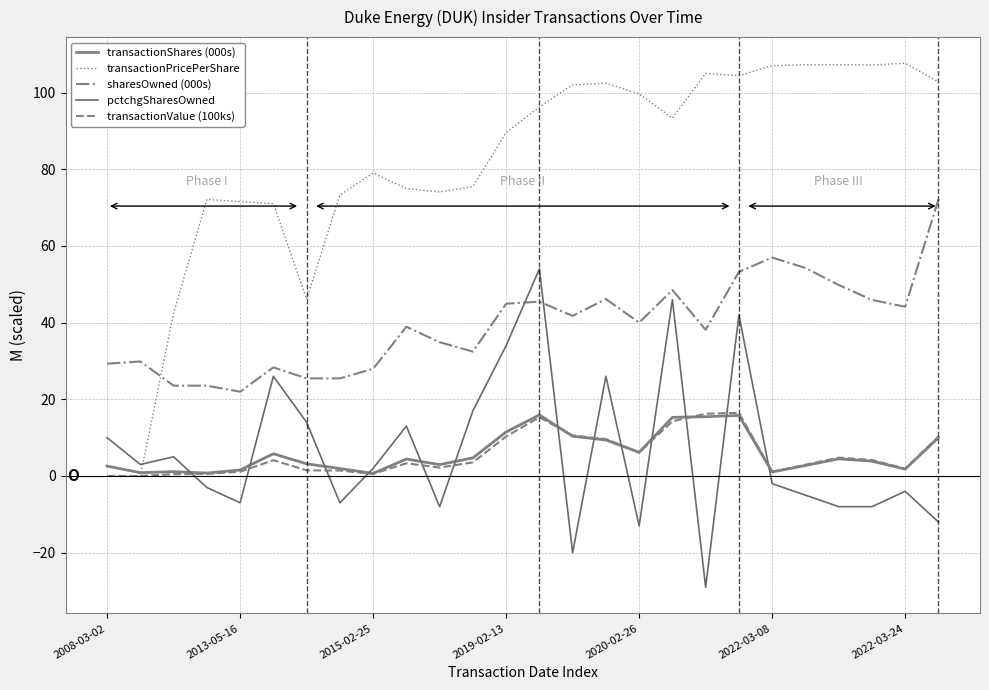

True or false: transactionValue (100ks) and sharesOwned (000s) intersect in this chart.

False